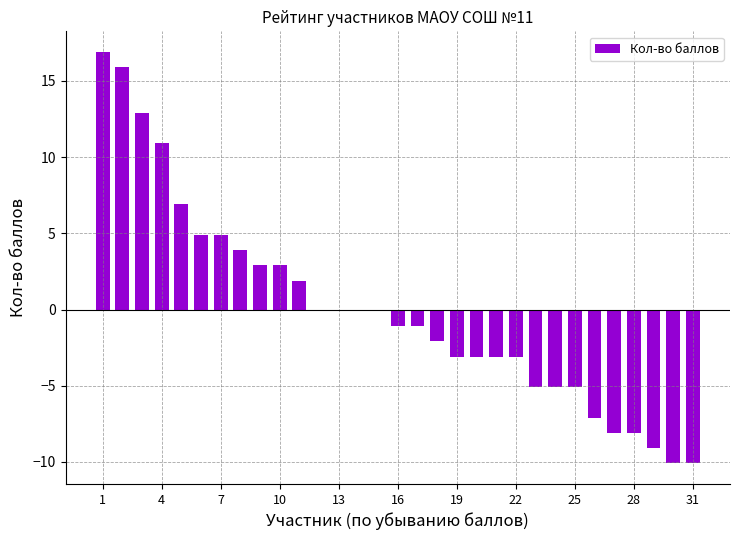

What is the smallest value displayed?

-10.1